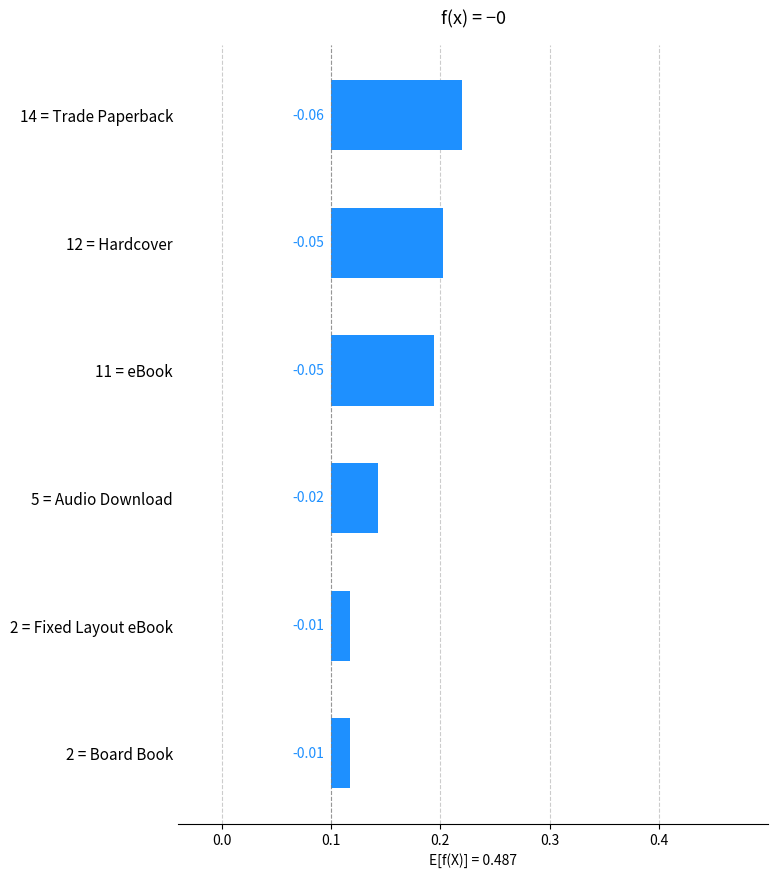

How many data points does each series have?

6